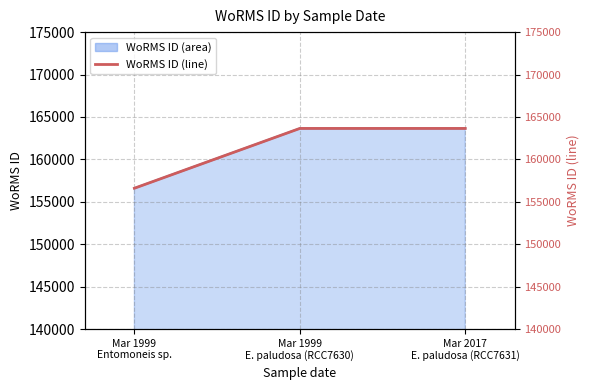

What is the minimum value shown in the chart?

156598